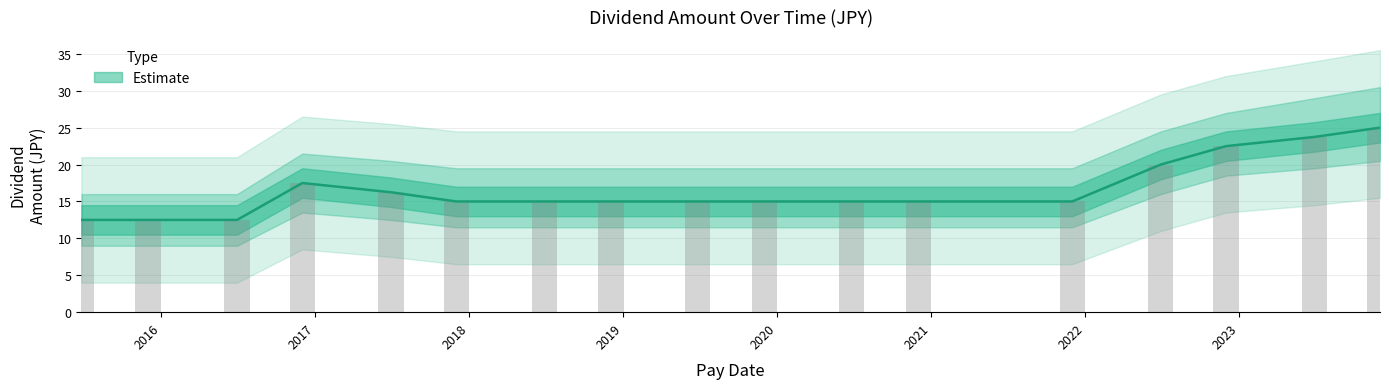

Rank the categories by value from highest to lowest.

2023-12-01, 2023-06-29, 2022-12-01, 2022-06-29, 2016-12-01, 2017-06-29, 2017-12-01, 2018-06-28, 2018-12-03, 2019-06-26, 2019-12-02, 2020-06-26, 2020-12-01, 2021-12-01, 2015-06-26, 2015-12-01, 2016-06-29